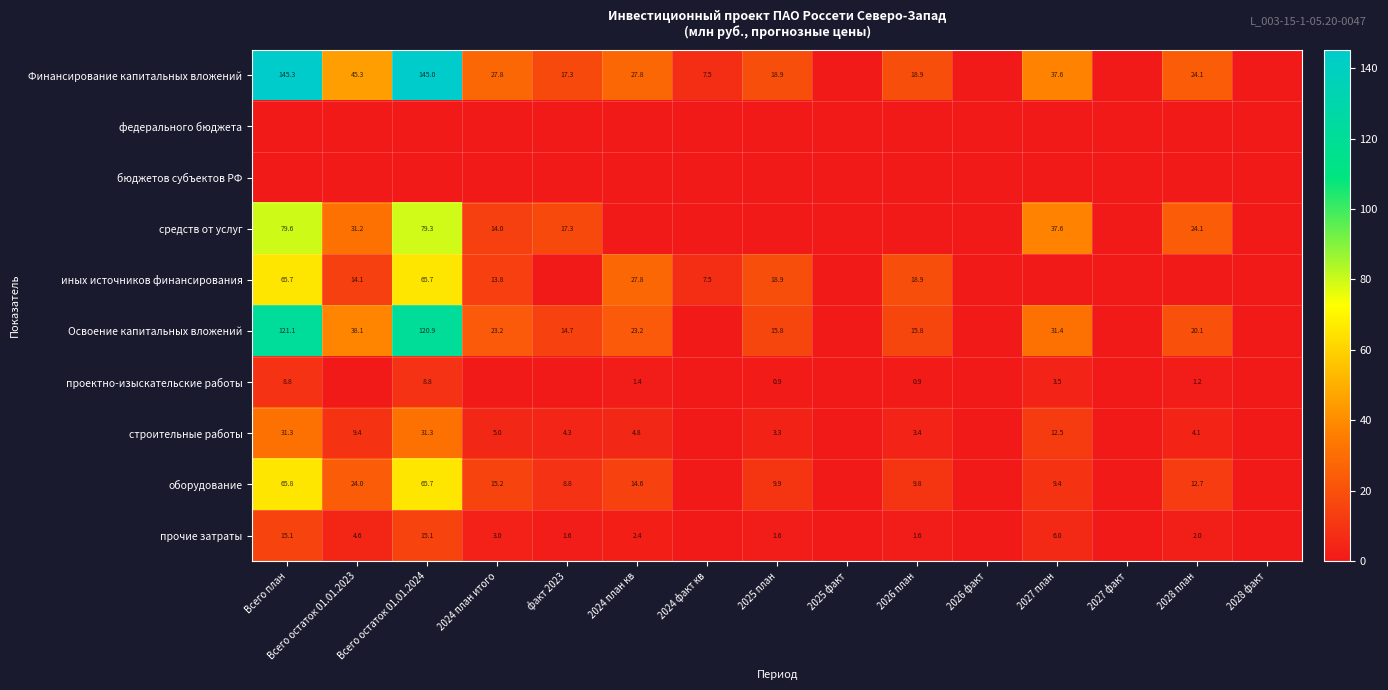

Is the value of федерального бюджета at 2028 факт greater than the value of оборудование at факт 2023?

No